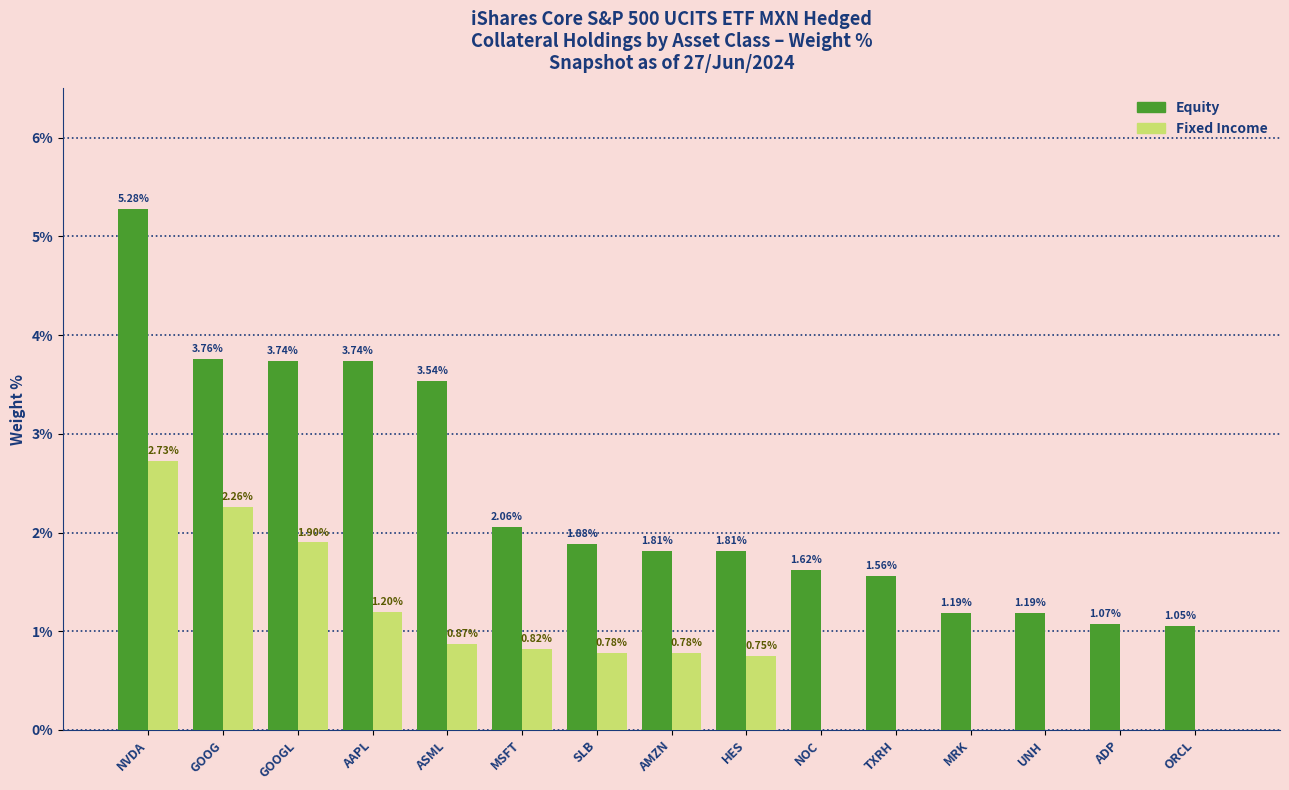

Are the bars horizontal?

No